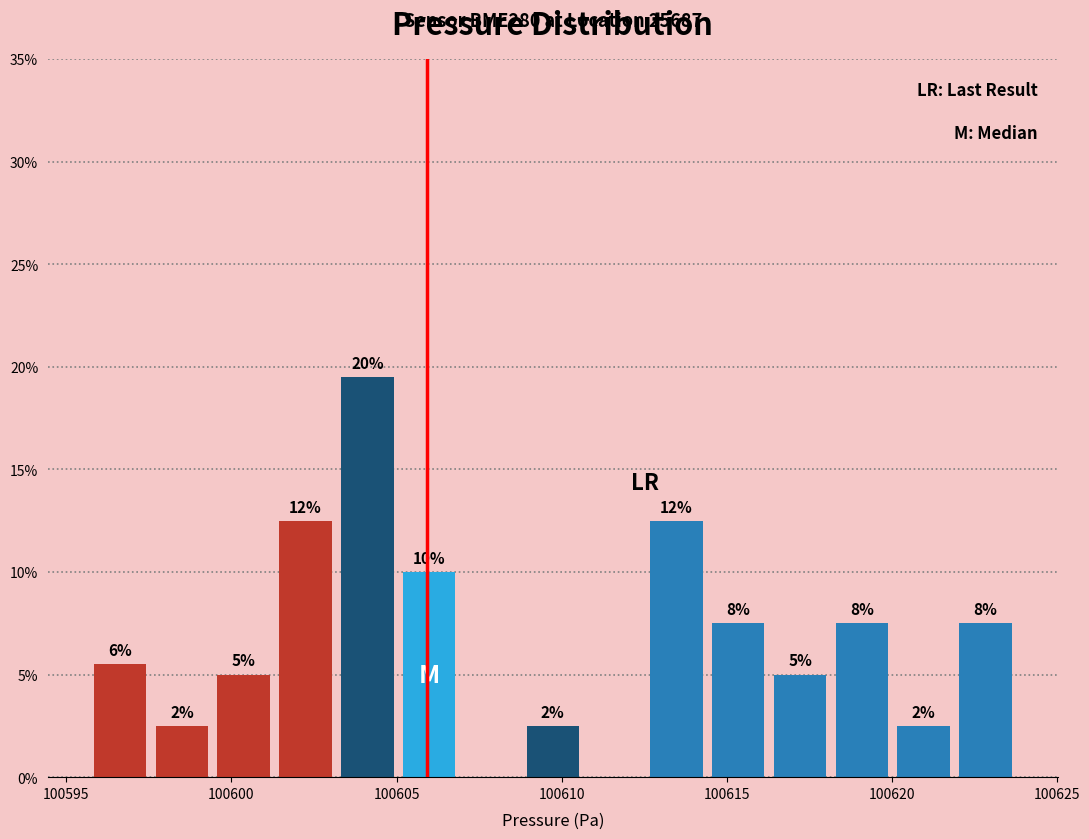

Read against the x-axis, roughly where is the centre of the tallest bar?

100604.0